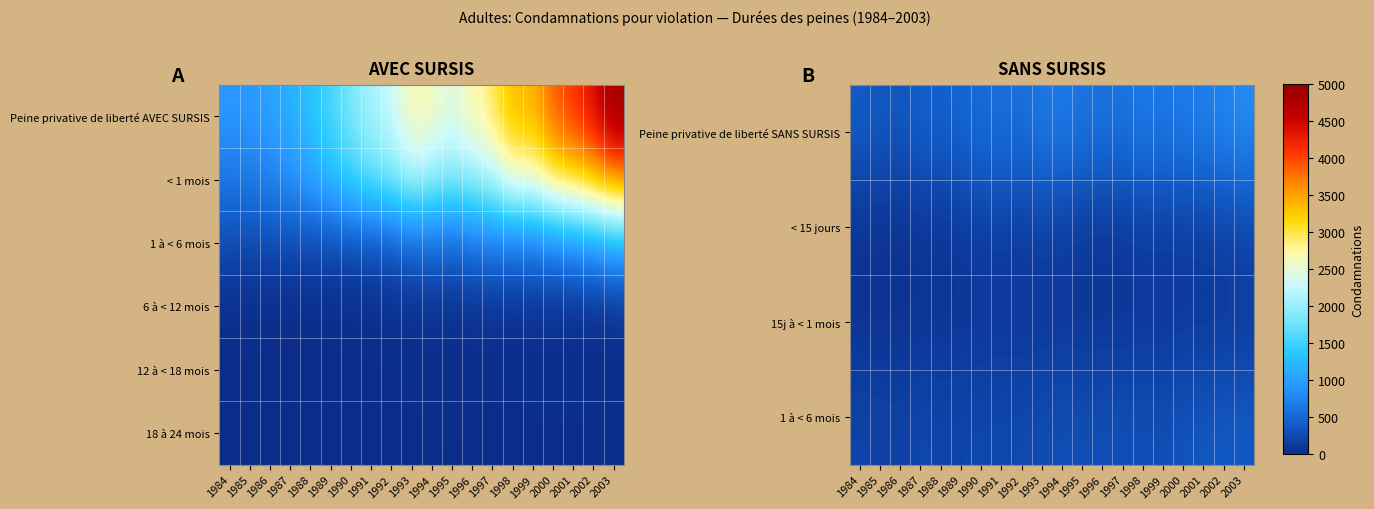

What is the total value across all series at 2001?

1339